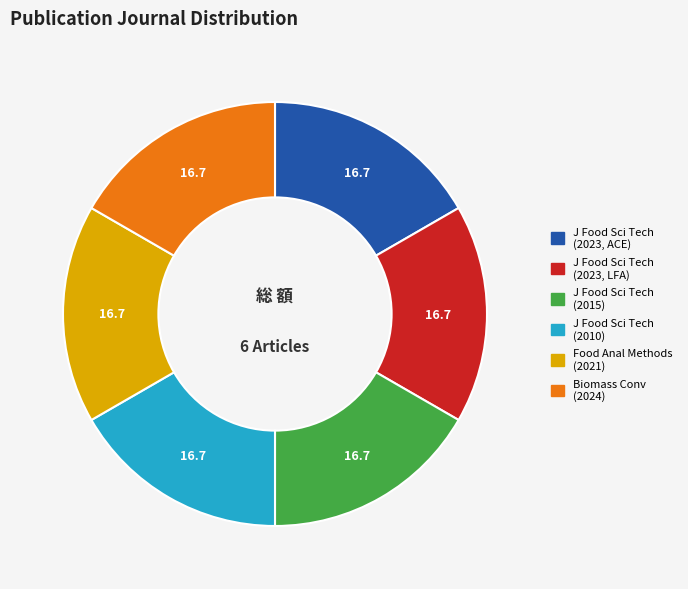

Is there a majority slice in this chart?

No